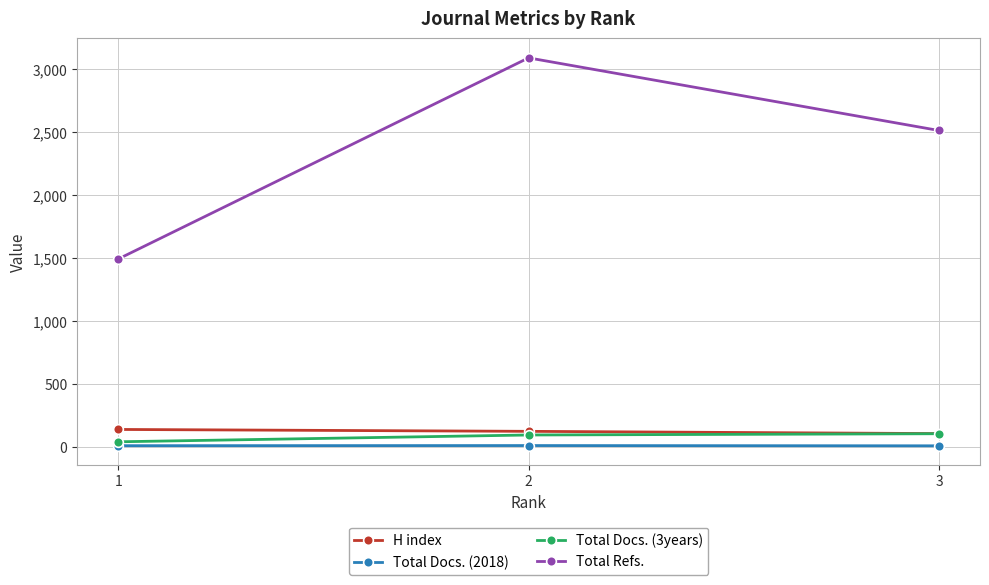

How many series are shown in this chart?

4